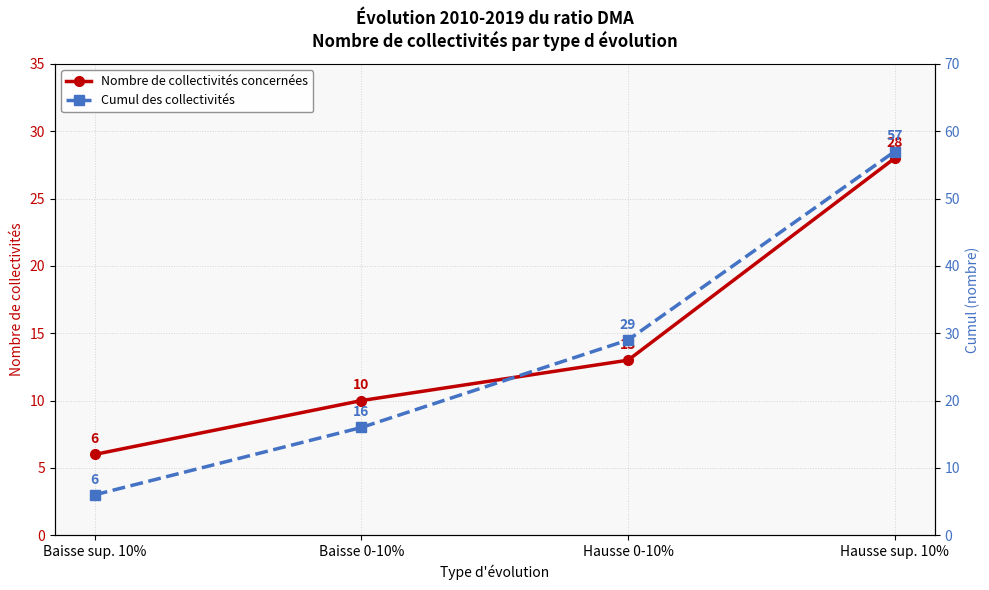

Read the Cumul des collectivités value at Hausse 0-10%, to the nearest 10.

30